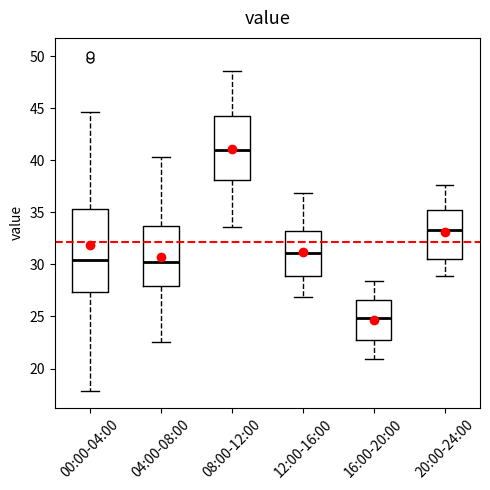

Reading left to right, read every box against the y-axis: the position of its median line, the range the box covers, and the ends of its whiskers. The values are not printed on the chart, so give them approximately, as read against the axis.

00:00-04:00: median 30.5, box 27.5 to 35.5, whiskers 18.0 to 44.5
04:00-08:00: median 30.0, box 28.0 to 33.5, whiskers 22.5 to 40.5
08:00-12:00: median 41.0, box 38.0 to 44.5, whiskers 33.5 to 48.5
12:00-16:00: median 31.0, box 29.0 to 33.5, whiskers 27.0 to 37.0
16:00-20:00: median 25.0, box 23.0 to 26.5, whiskers 21.0 to 28.5
20:00-24:00: median 33.5, box 30.5 to 35.0, whiskers 29.0 to 37.5